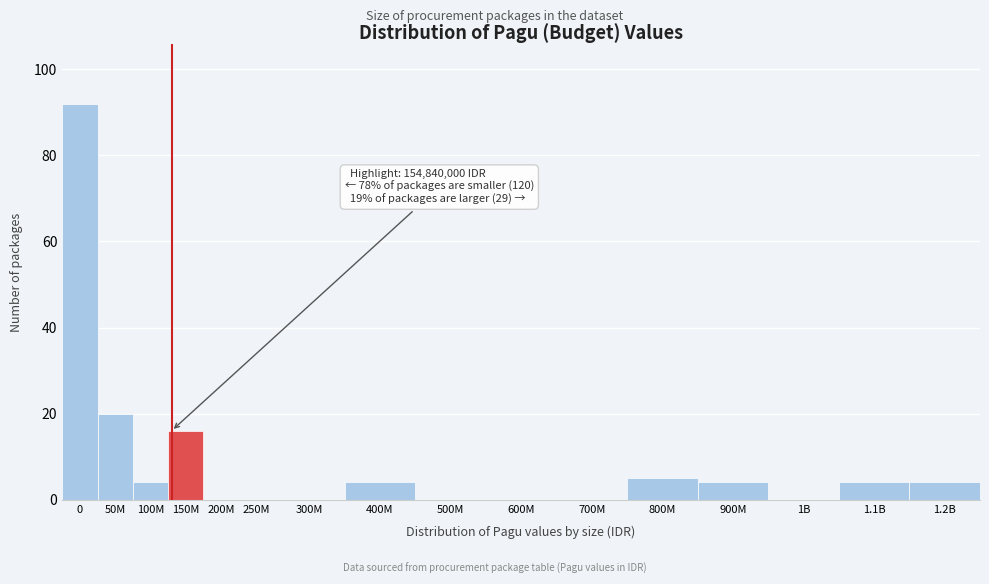

Reading left to right, transcribe all the data shown in this chart.

0=92	50M=20	100M=4	150M=16	200M=0	250M=0	300M=0	400M=4	500M=0	600M=0	700M=0	800M=5	900M=4	1B=0	1.1B=4	1.2B=4